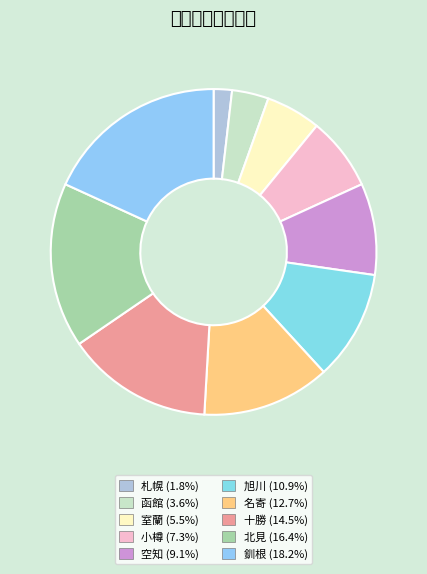

Do 十勝 and 函館 together represent more than half of the pie?

No